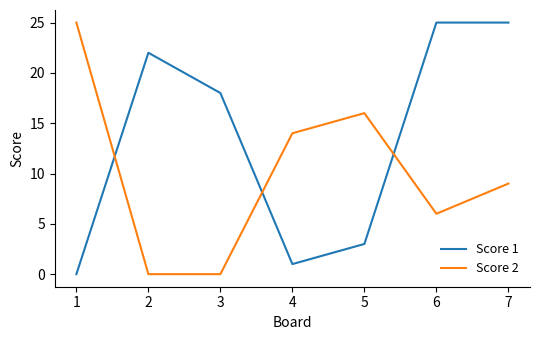

True or false: Score 2 and Score 1 cross at least once.

True